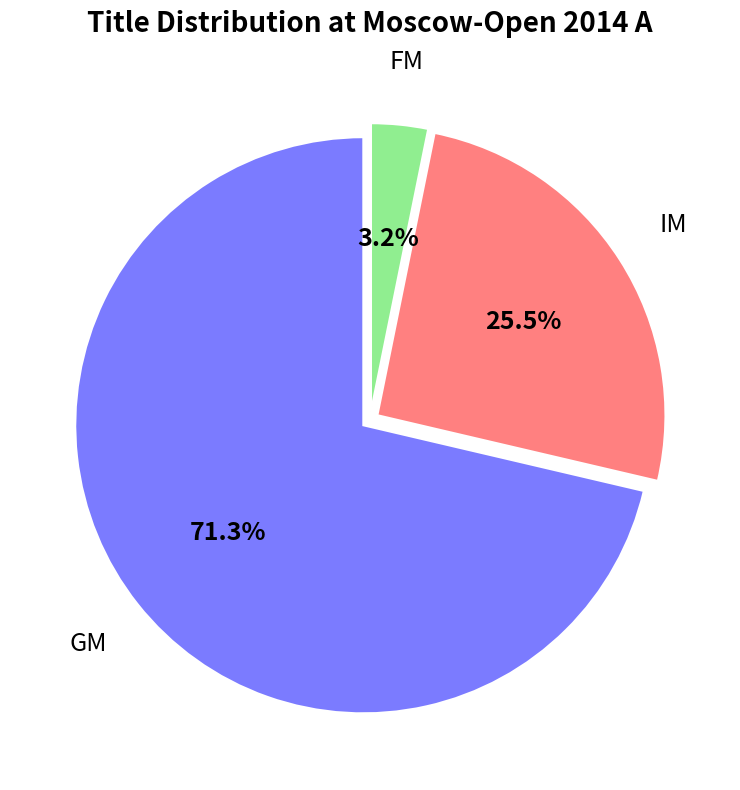

Is there any slice that represents more than half of the pie?

Yes